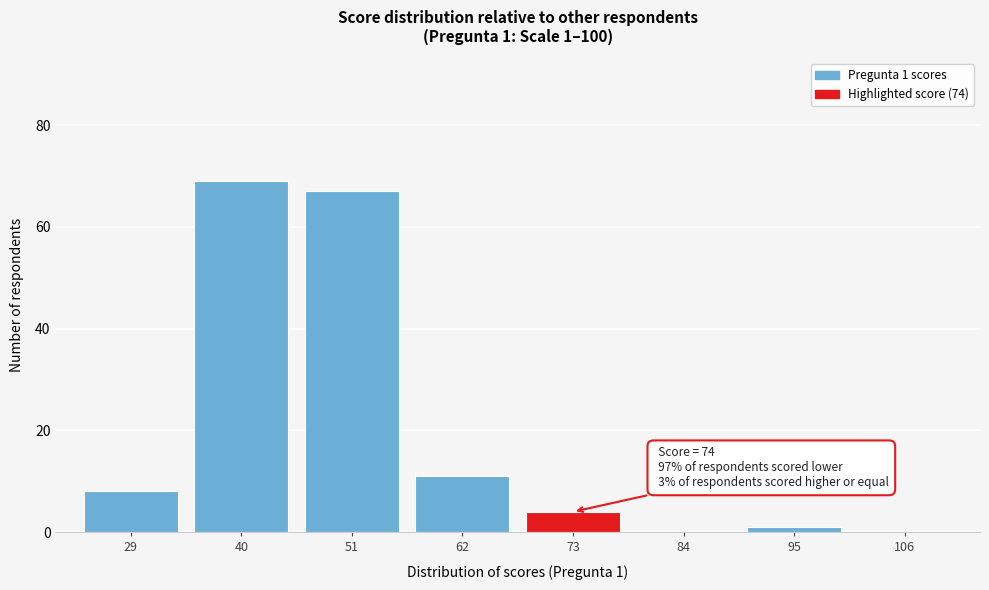

Reading left to right, transcribe all the data shown in this chart.

29=8	40=69	51=67	62=11	73=4	84=0	95=1	106=0